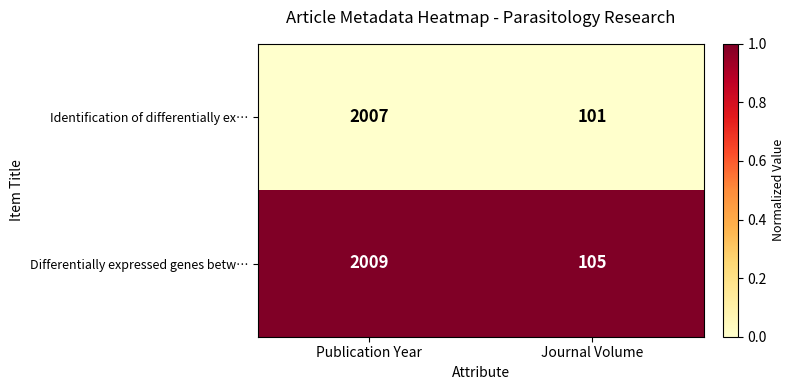

Reading left to right, transcribe all the data shown in this chart.

Identification of differentially ex…: Publication Year=2007	Journal Volume=101
Differentially expressed genes betw…: Publication Year=2009	Journal Volume=105